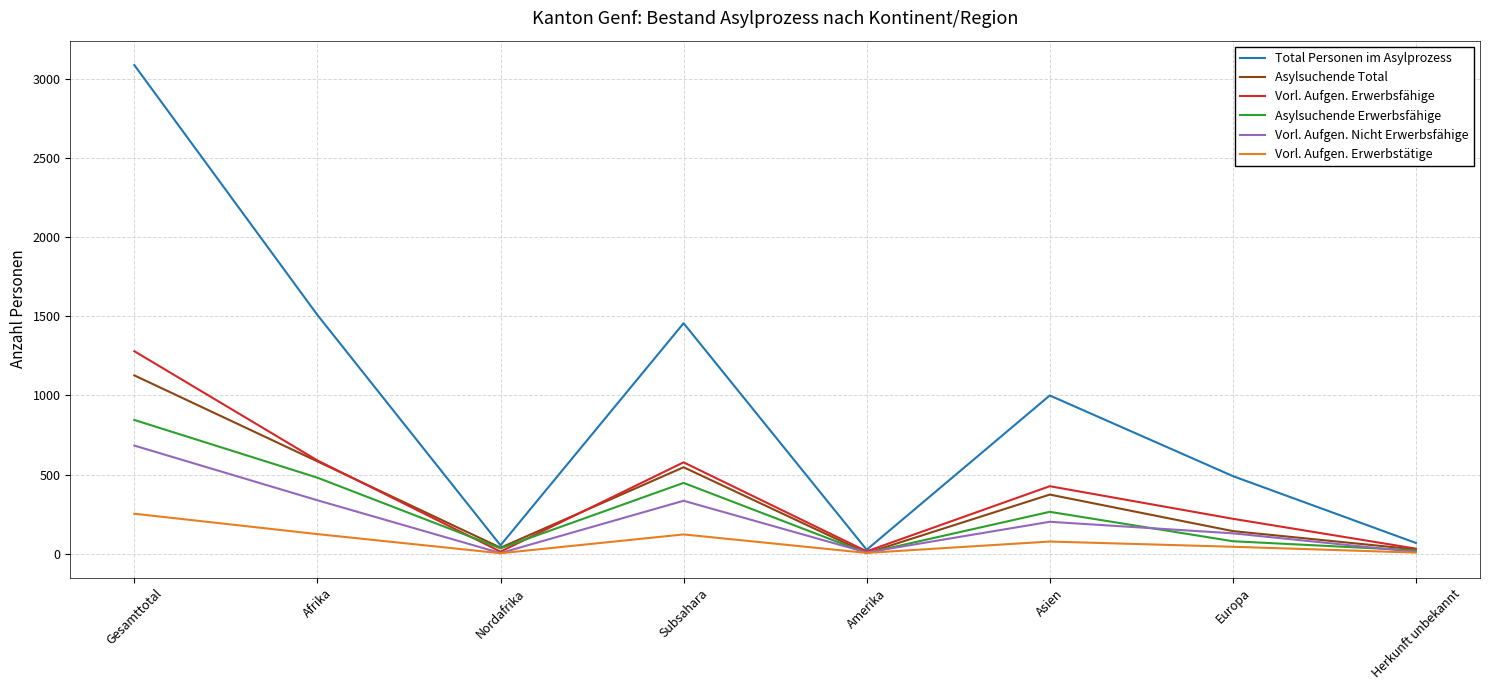

At which label does Vorl. Aufgen. Nicht Erwerbsfähige reach its peak?

Gesamttotal